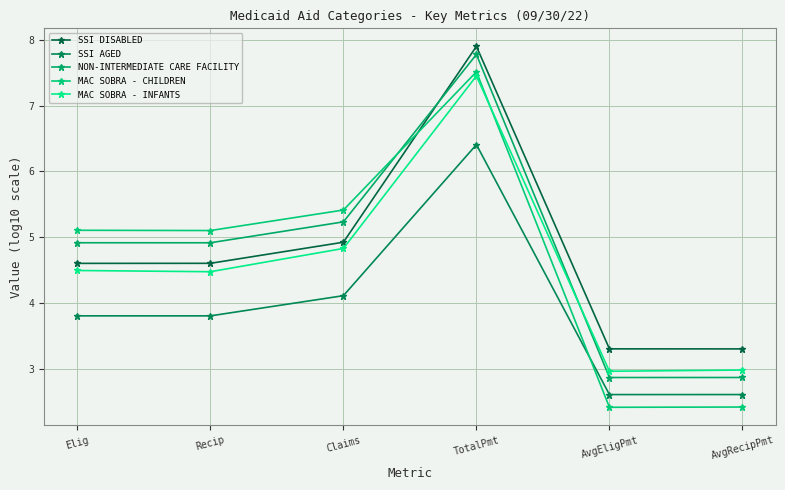

What is the approximate value of MAC SOBRA - CHILDREN at Claims?

5.4